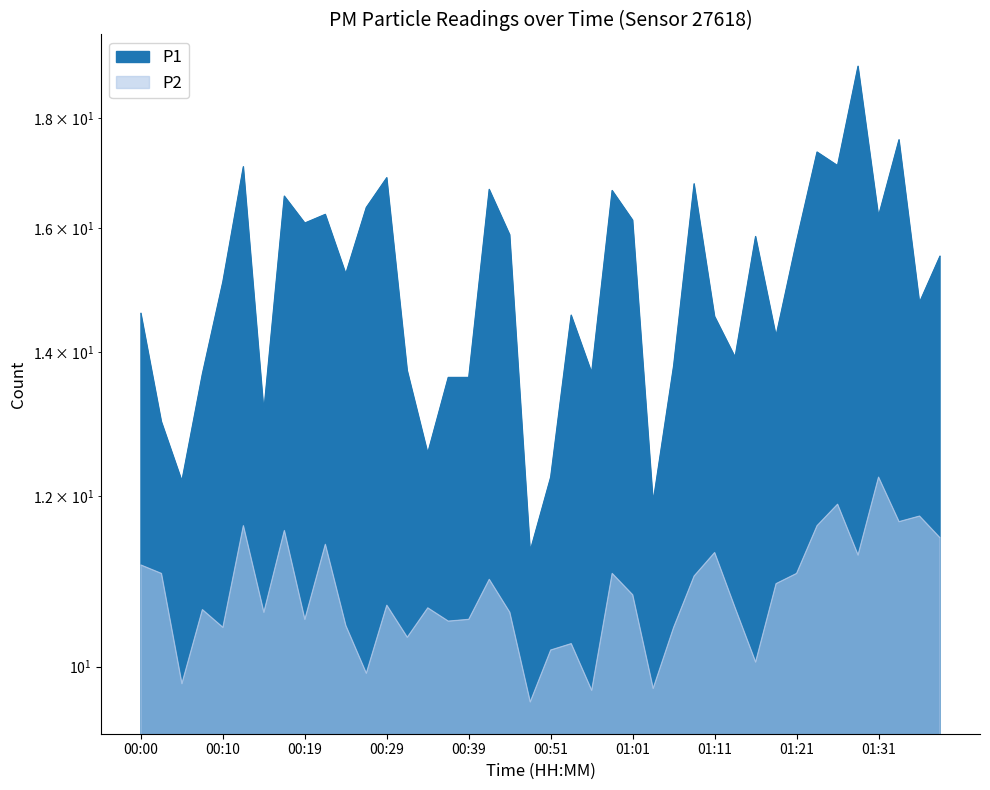

The value of P1 at 00:34 is 5.6. True or false?

False